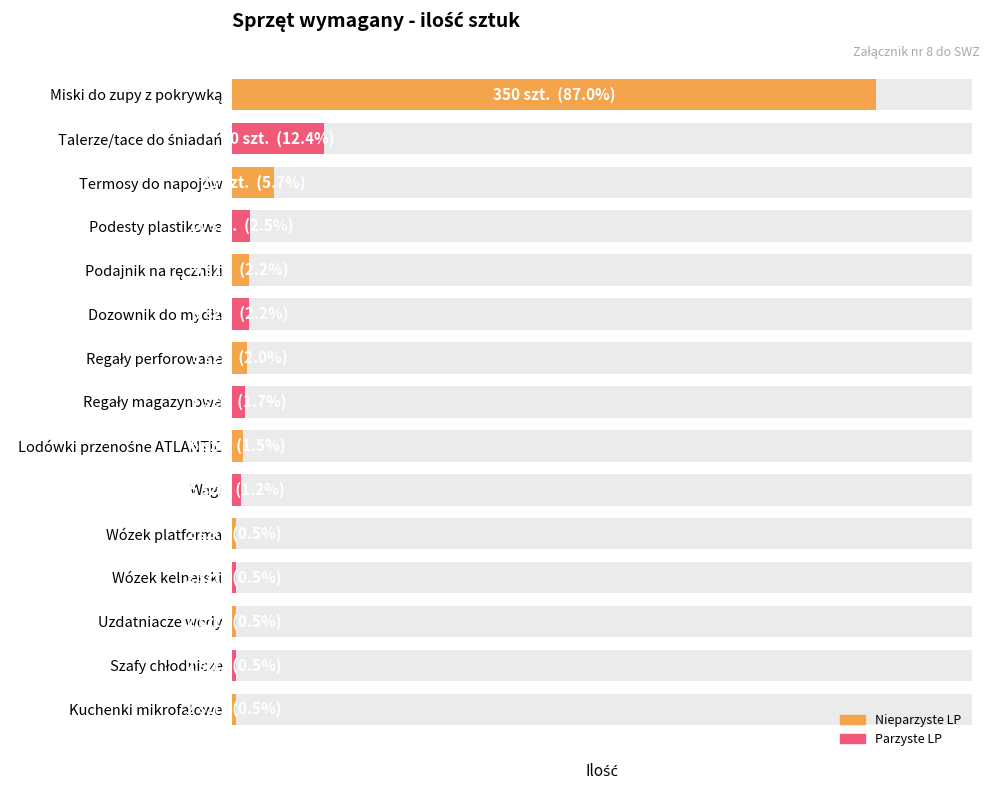

Reading right to left, extract all data points from this chart.

2	2	2	2	2	5	6	7	8	9	9	10	23	50	350